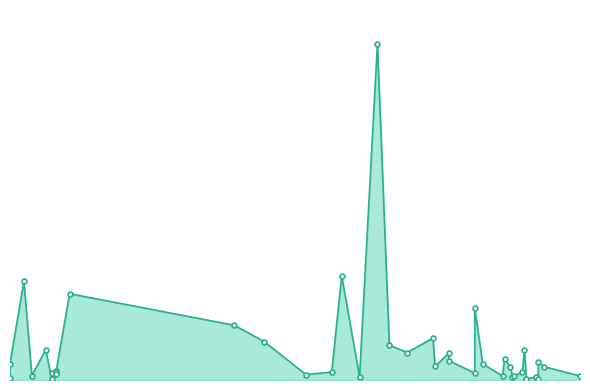

What is the difference between the maximum and minimum values?

1222286250